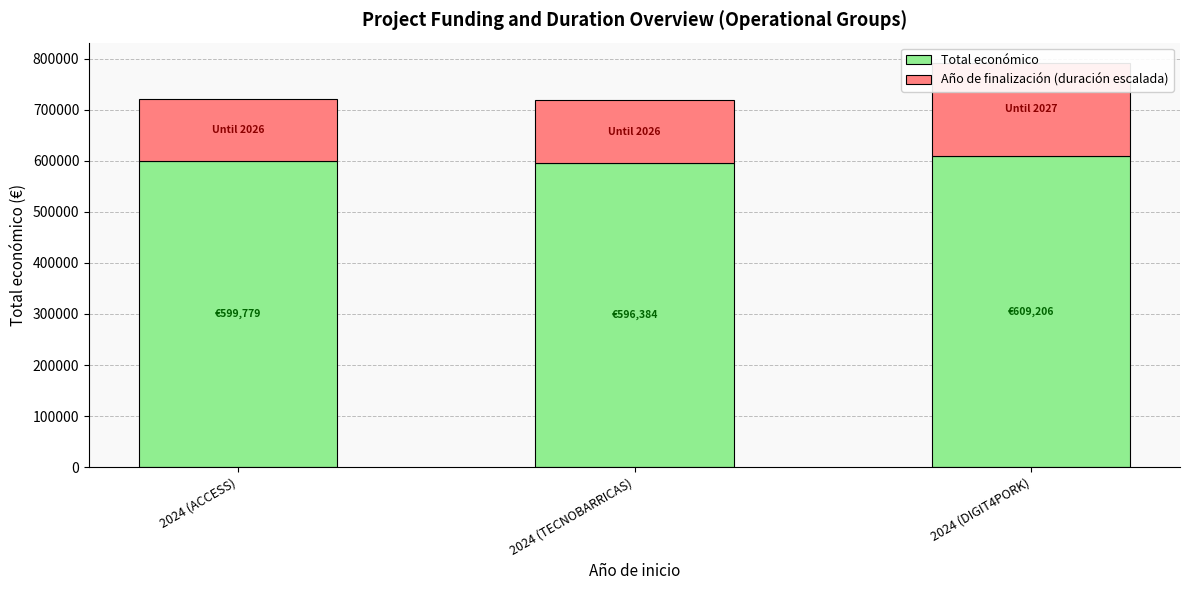

List the series in order of their peak value, highest first.

Total económico, Año de finalización (duración escalada)